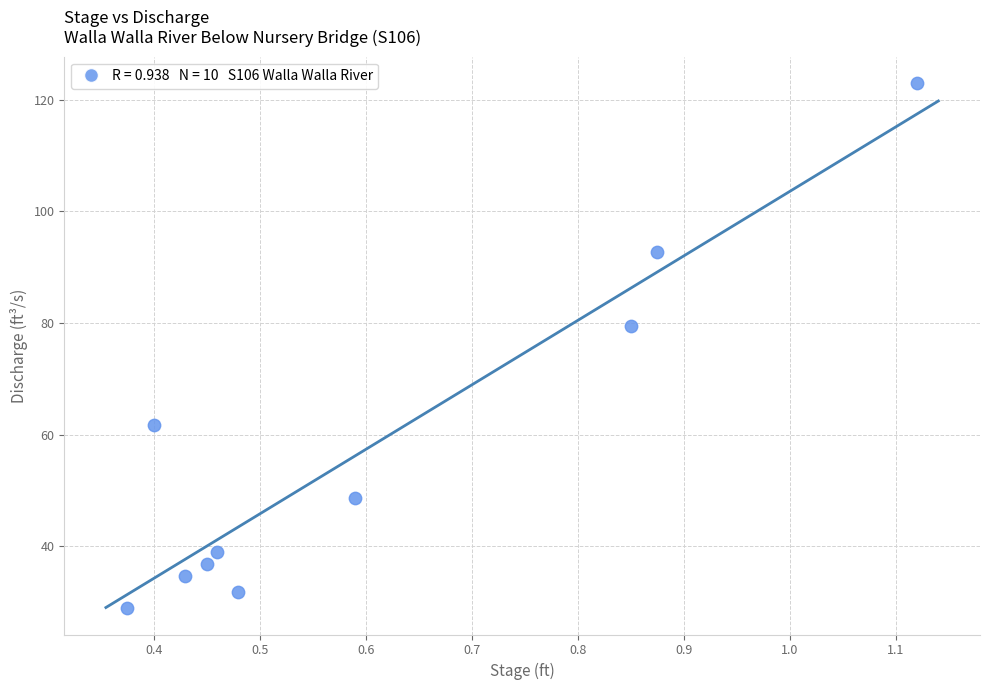

What is the average X value?

0.6